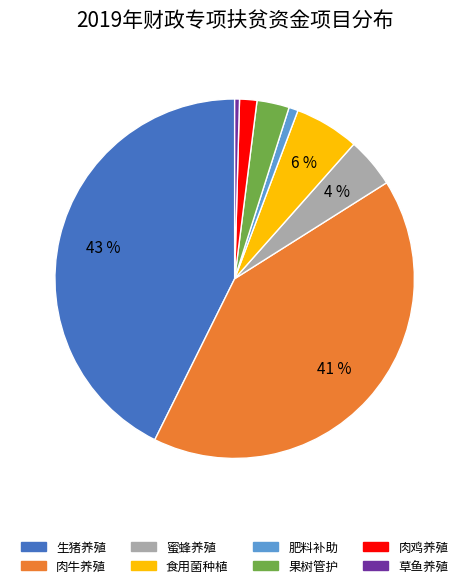

Is there any slice that represents more than half of the pie?

No